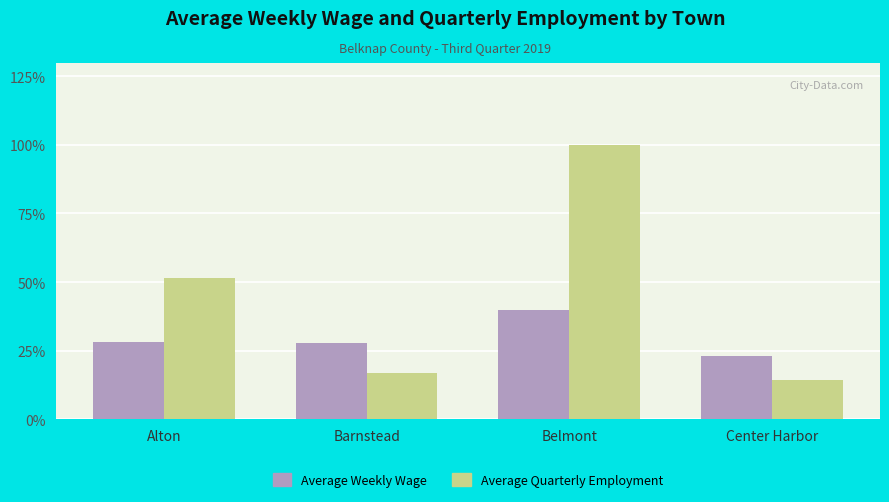

Rank the series by their maximum value, from lowest to highest.

Average Weekly Wage, Average Quarterly Employment